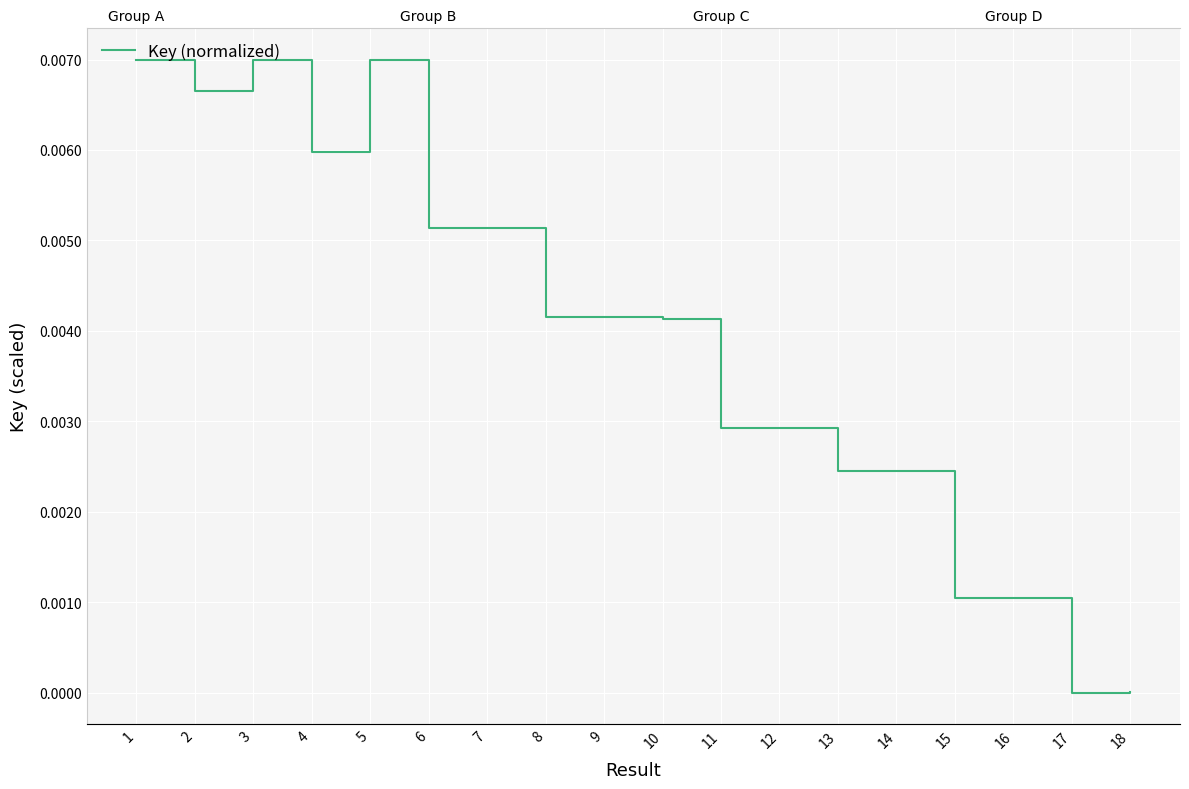

How many points are lower than both their immediate neighbors (excluding endpoints)?

4